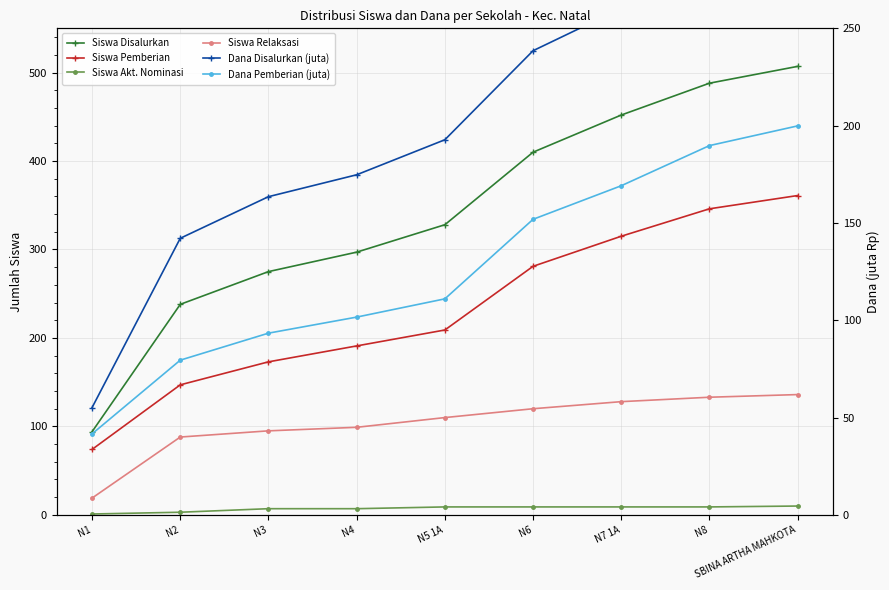

What are all the series names shown in the legend?

Siswa Disalurkan, Siswa Pemberian, Siswa Akt. Nominasi, Siswa Relaksasi, Dana Disalurkan (juta), Dana Pemberian (juta)